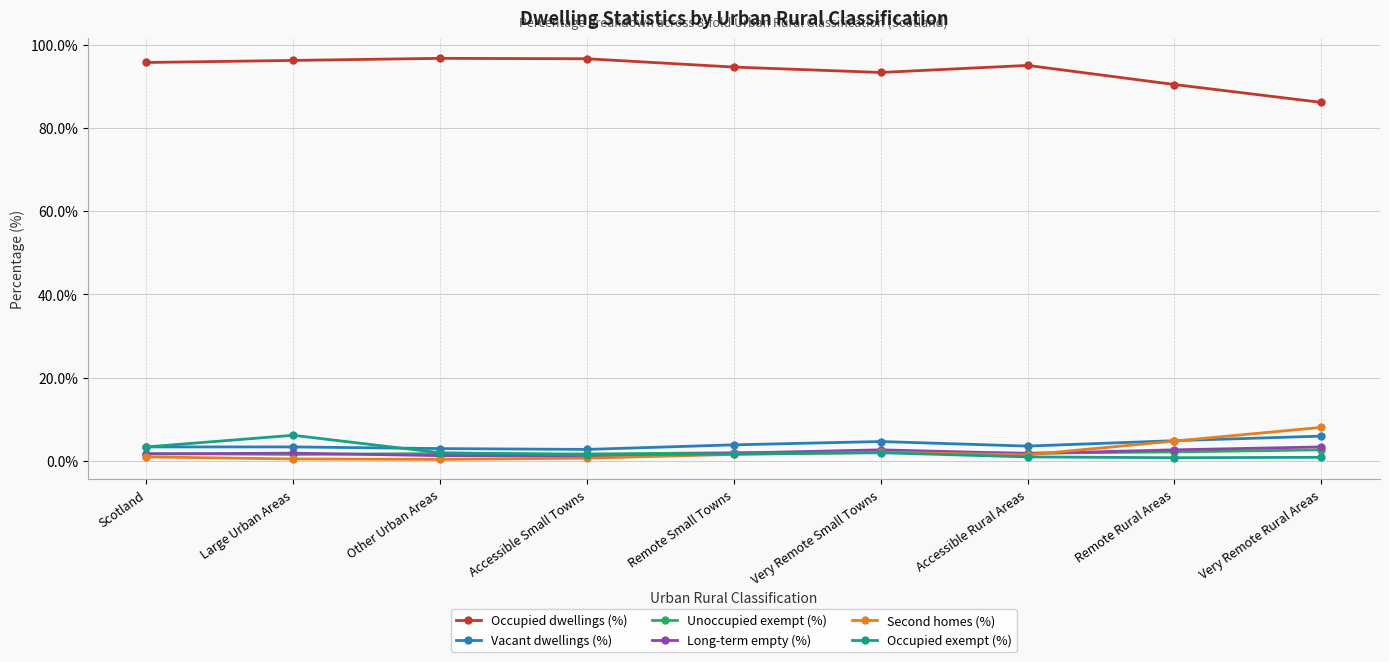

What are all the series names shown in the legend?

Occupied dwellings (%), Vacant dwellings (%), Unoccupied exempt (%), Long-term empty (%), Second homes (%), Occupied exempt (%)